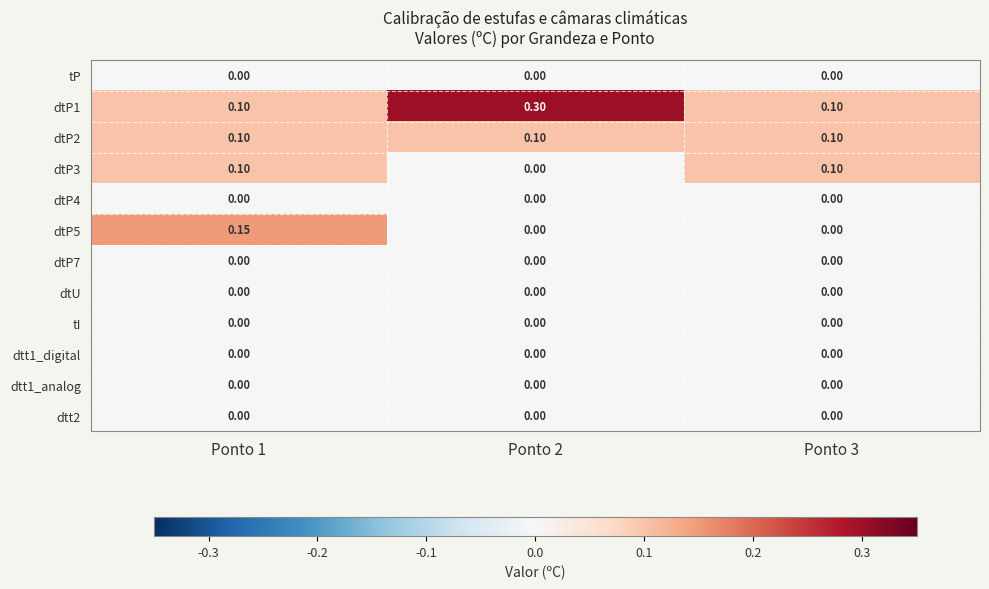

Reading left to right, what are all the values shown in this chart?

tP: Ponto 1=0.0	Ponto 2=0.0	Ponto 3=0.0
dtP1: Ponto 1=0.1	Ponto 2=0.3	Ponto 3=0.1
dtP2: Ponto 1=0.1	Ponto 2=0.1	Ponto 3=0.1
dtP3: Ponto 1=0.1	Ponto 2=0.0	Ponto 3=0.1
dtP4: Ponto 1=0.0	Ponto 2=0.0	Ponto 3=0.0
dtP5: Ponto 1=0.1	Ponto 2=0.0	Ponto 3=0.0
dtP7: Ponto 1=0.0	Ponto 2=0.0	Ponto 3=0.0
dtU: Ponto 1=0.0	Ponto 2=0.0	Ponto 3=0.0
tI: Ponto 1=0.0	Ponto 2=0.0	Ponto 3=0.0
dtt1_digital: Ponto 1=0.0	Ponto 2=0.0	Ponto 3=0.0
dtt1_analog: Ponto 1=0.0	Ponto 2=0.0	Ponto 3=0.0
dtt2: Ponto 1=0.0	Ponto 2=0.0	Ponto 3=0.0